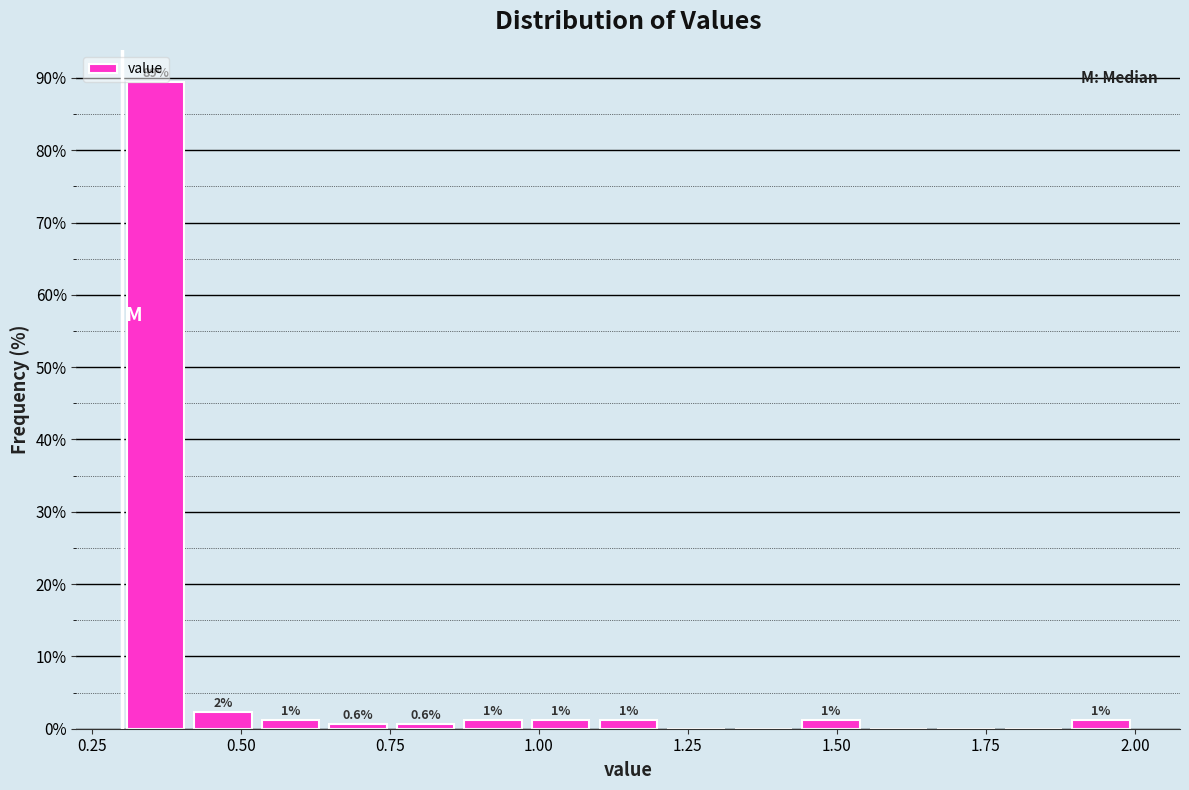

Read against the x-axis, roughly where is the centre of the tallest bar?

0.35